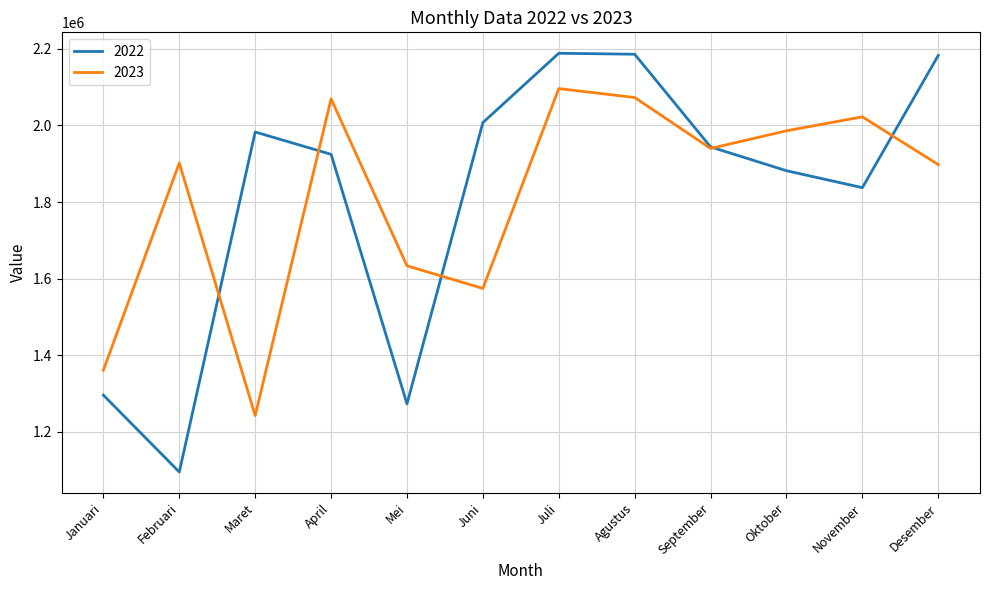

List the series in order of their peak value, lowest first.

2023, 2022